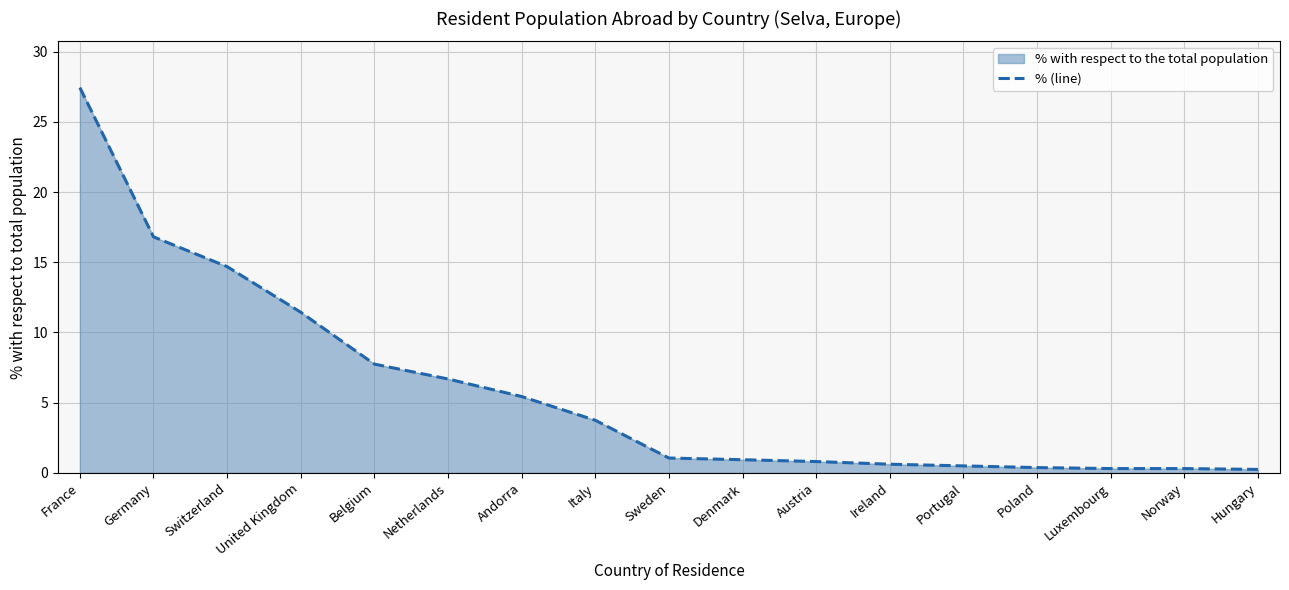

Rank the categories by value from lowest to highest.

Hungary, Luxembourg, Norway, Poland, Portugal, Ireland, Austria, Denmark, Sweden, Italy, Andorra, Netherlands, Belgium, United Kingdom, Switzerland, Germany, France